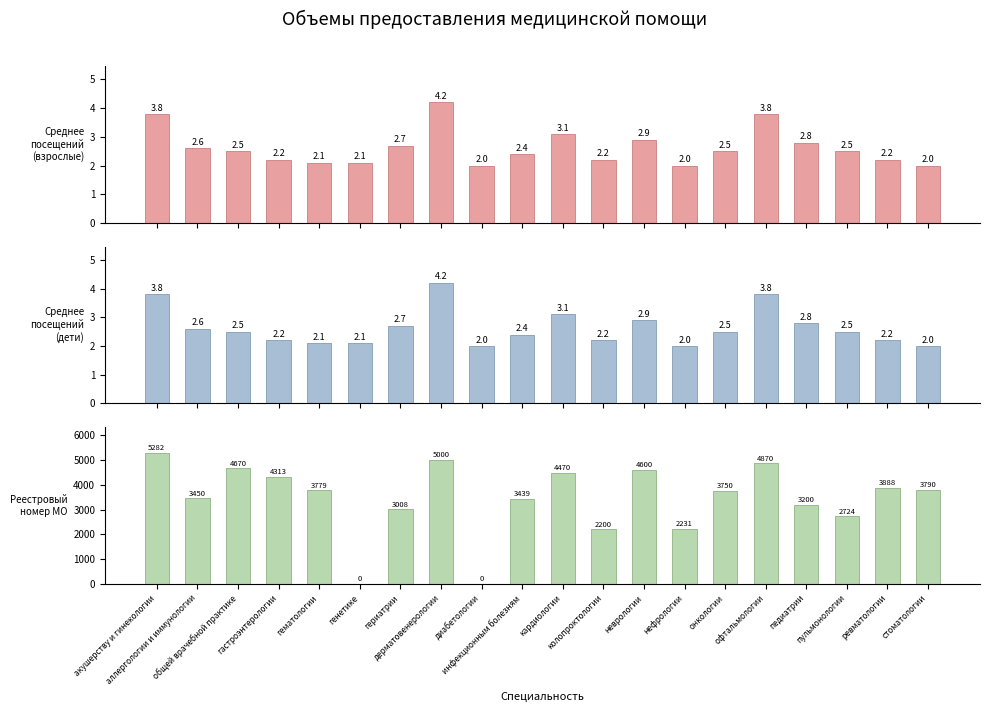

At how many categories does at least one series exceed 2647?

16